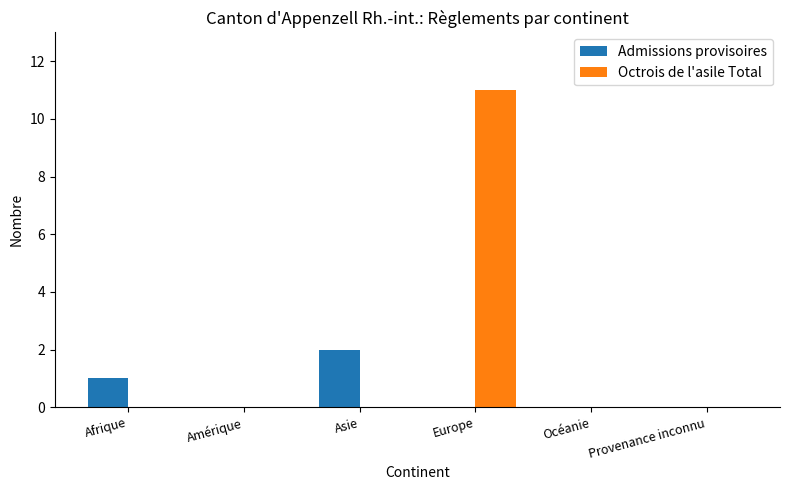

Which series changed the most between Europe and Provenance inconnu?

Octrois de l'asile Total